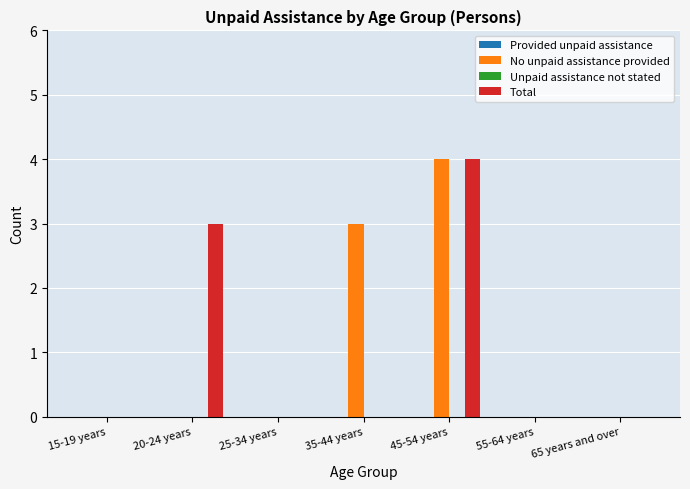

What is the total value across all series at 35-44 years?

3